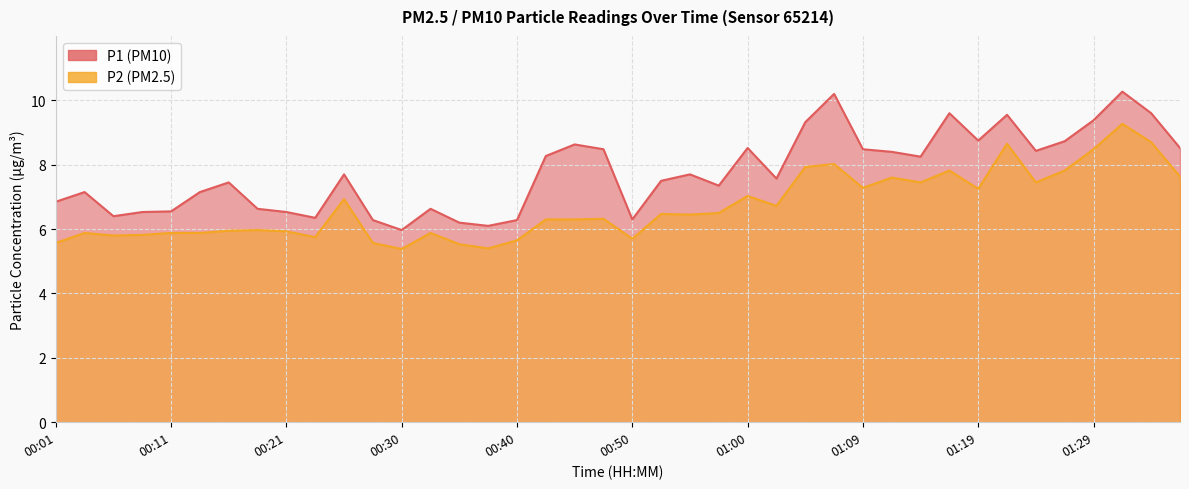

At which label does P1 reach its peak?

01:31